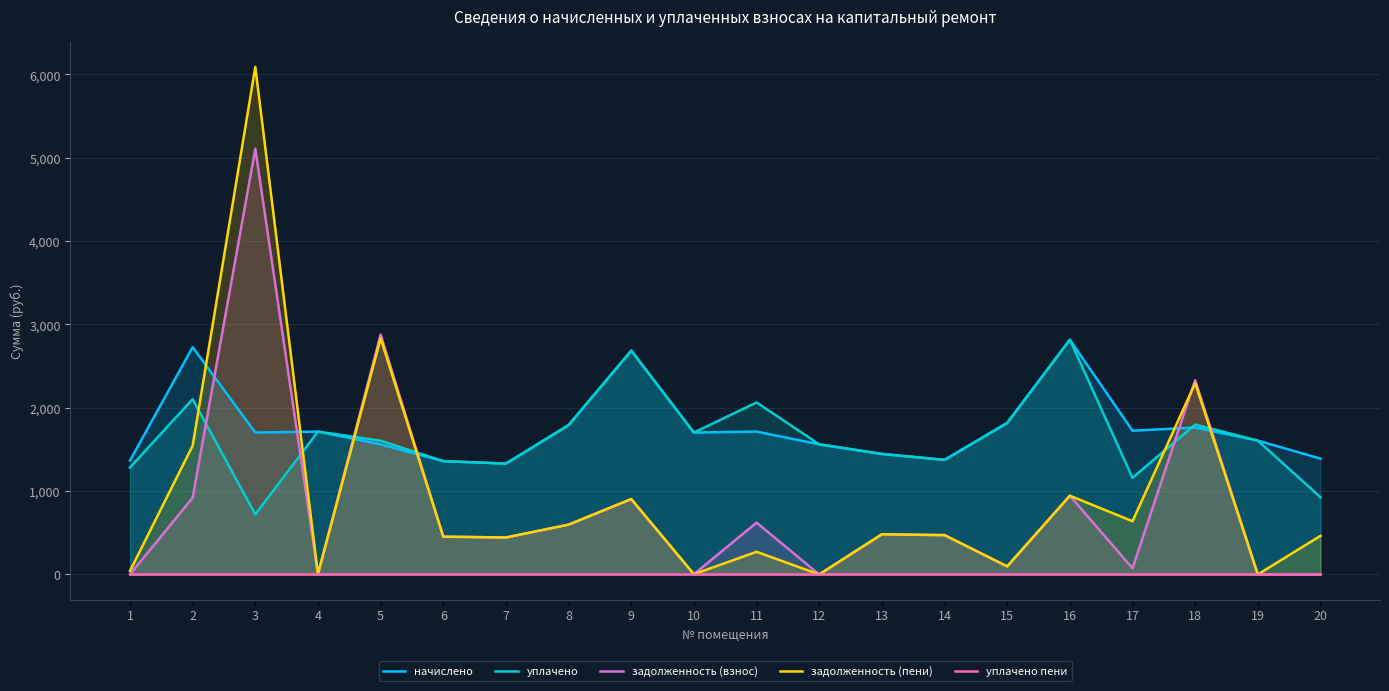

True or false: задолженность (взнос) has a value of 2131.7 at 3.

False